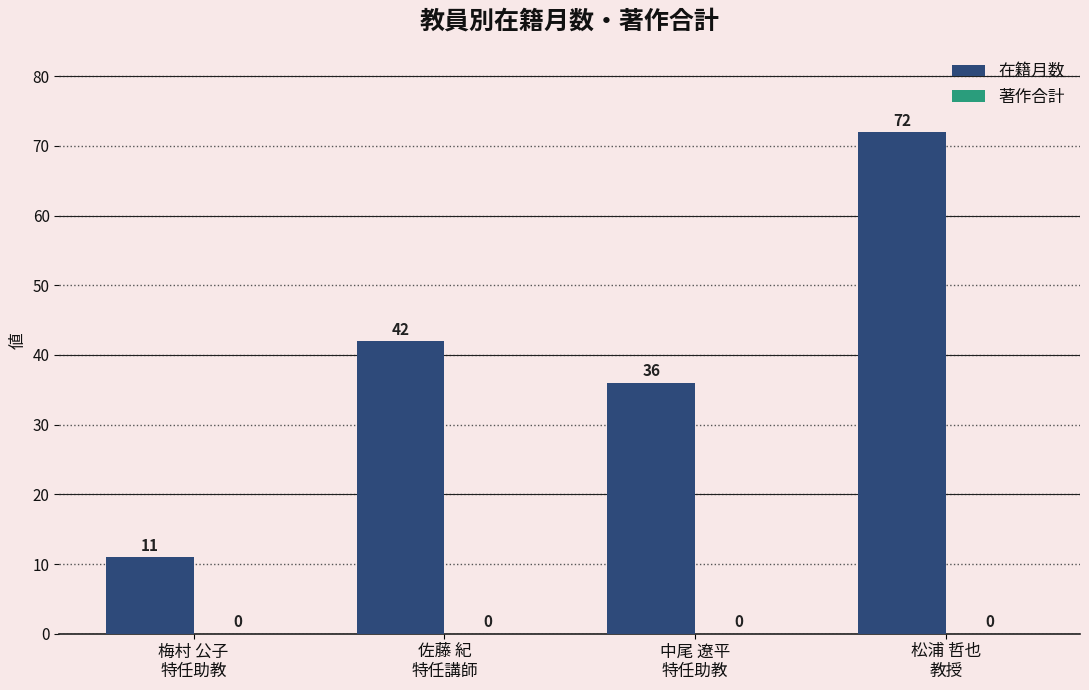

What is the difference between the maximum and second lowest values?

36